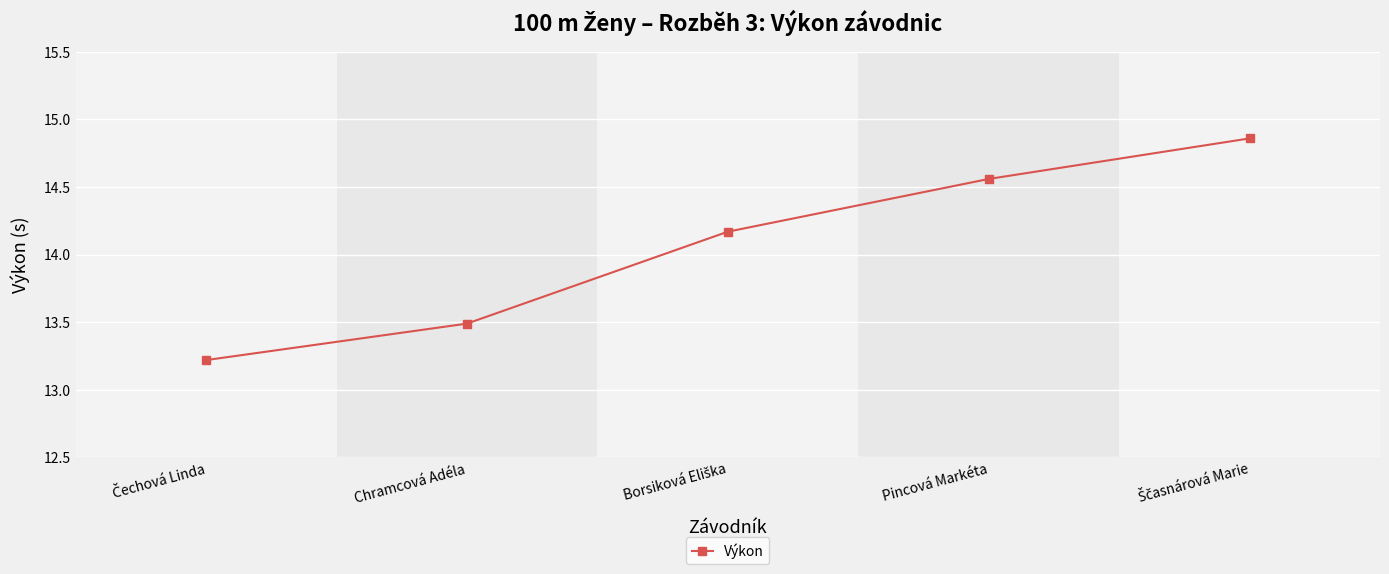

What is the label of the 4th point from the right?

Chramcová Adéla